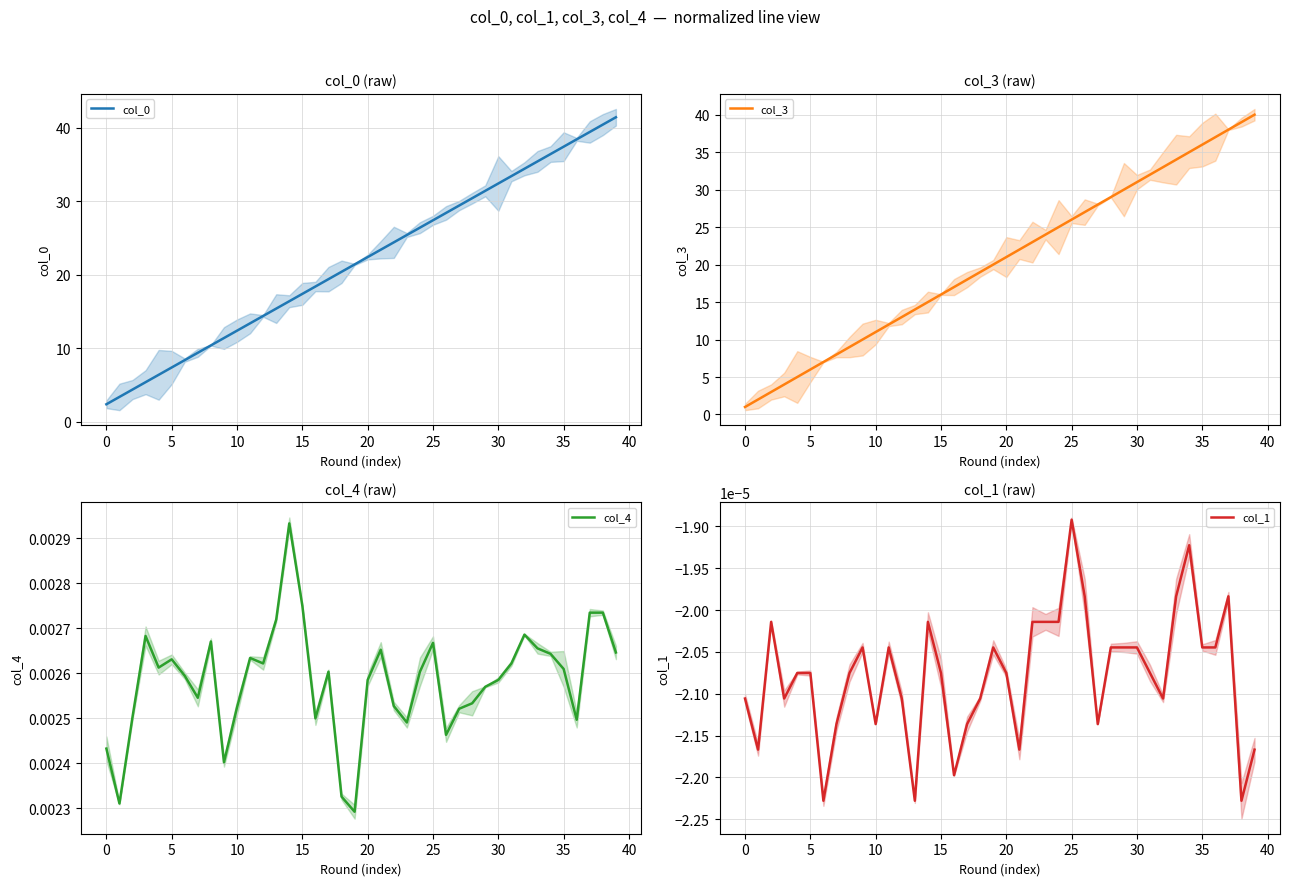

True or false: col_3 has more than 2 points higher than both neighbors.

False